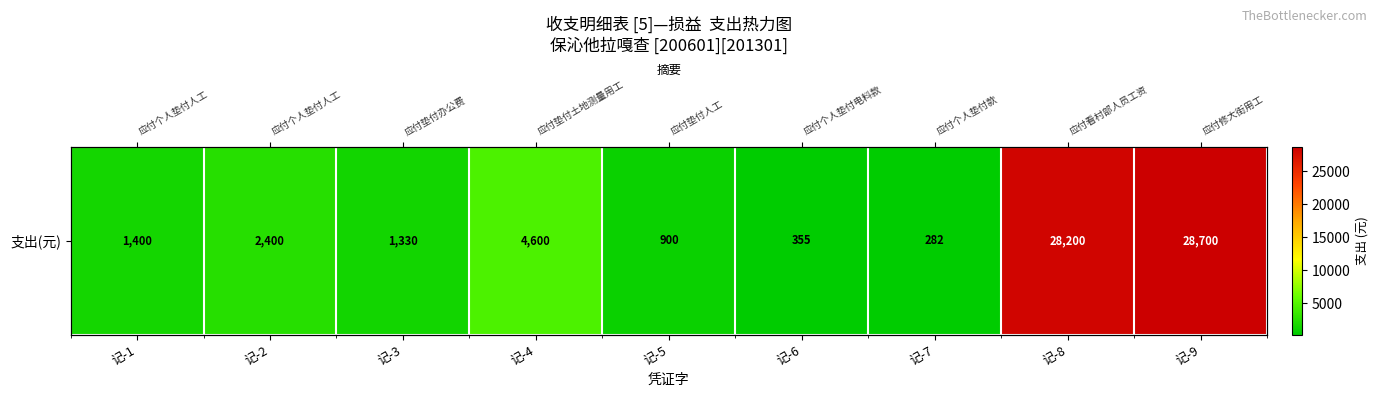

Read the value at 记-5.

900